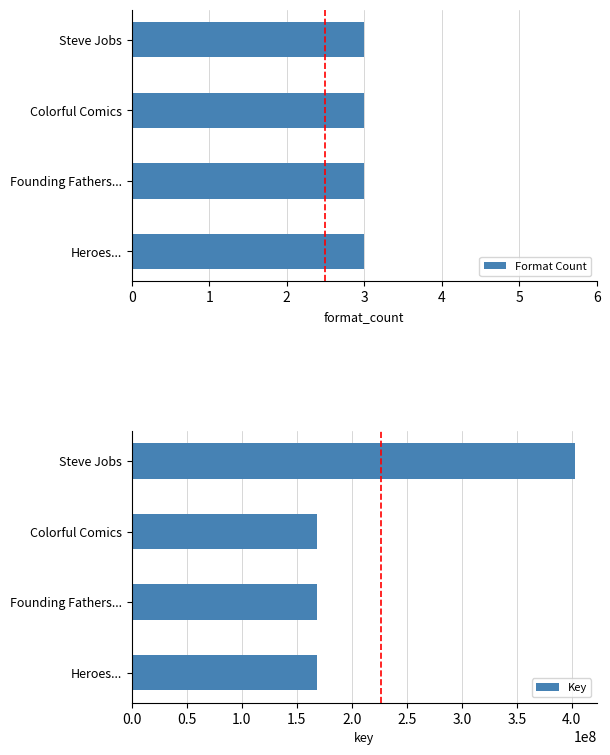

Rank the series by their average value, from highest to lowest.

Key, Format Count